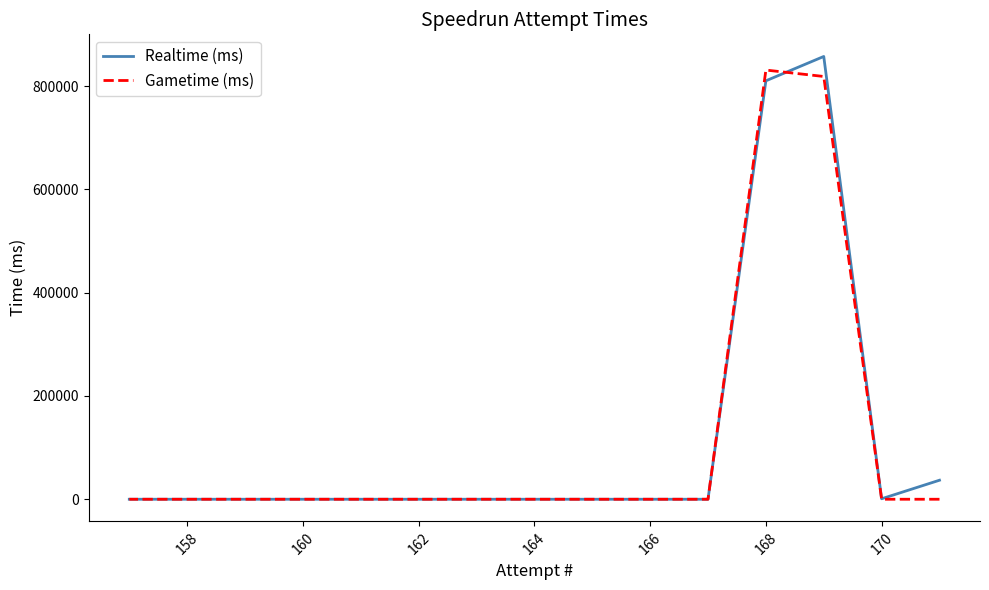

How many series are shown in this chart?

2